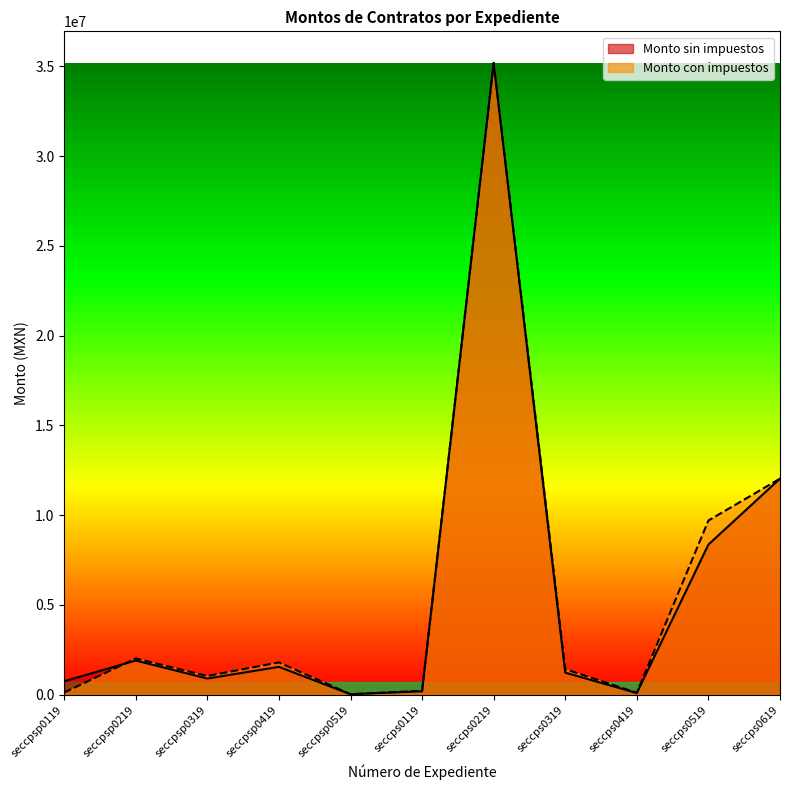

How many series are shown in this chart?

2